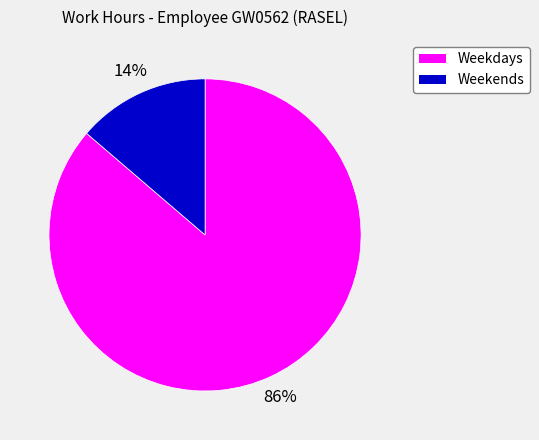

To the nearest percent, what is the average slice percentage?

50%